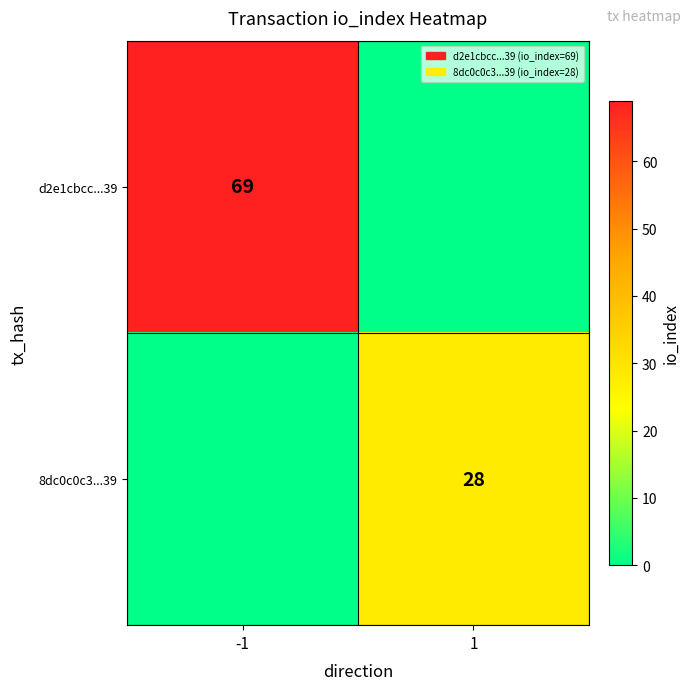

The value of d2e1cbcc...39 at -1 is 69. True or false?

True